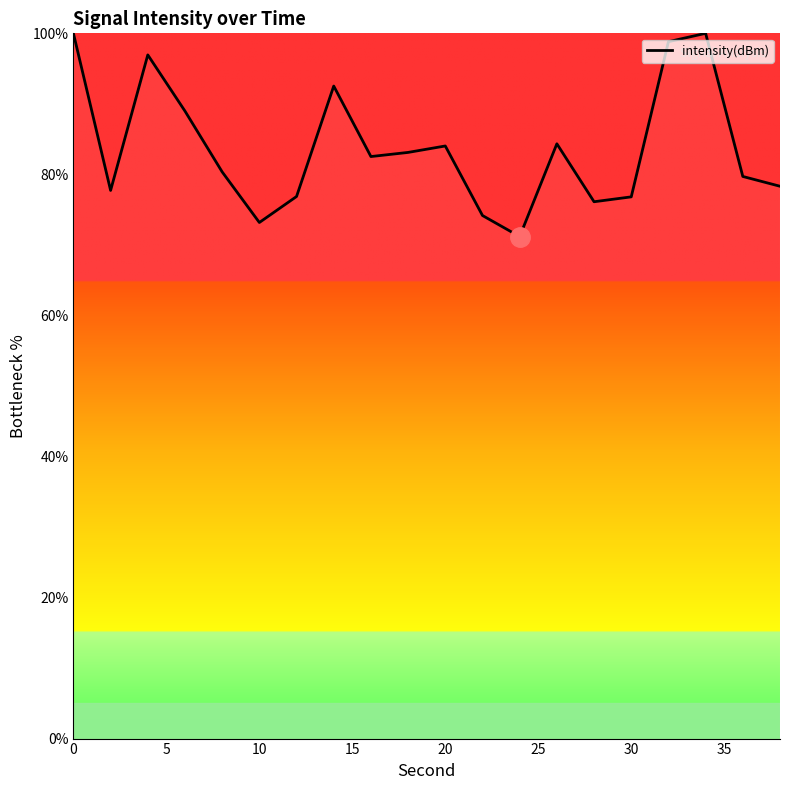

What is the greatest value displayed?

100.0